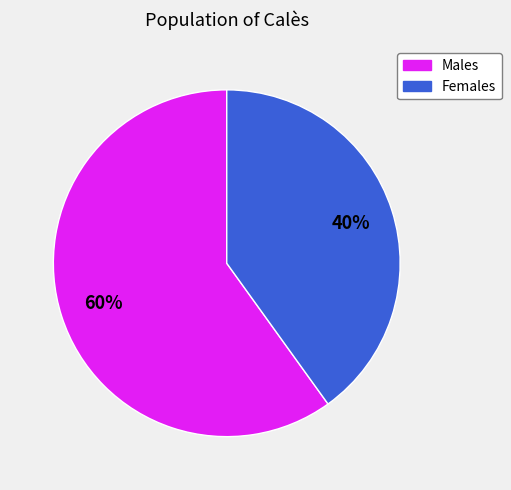

Approximately how many times larger is the value at Males compared to Females?

1.5